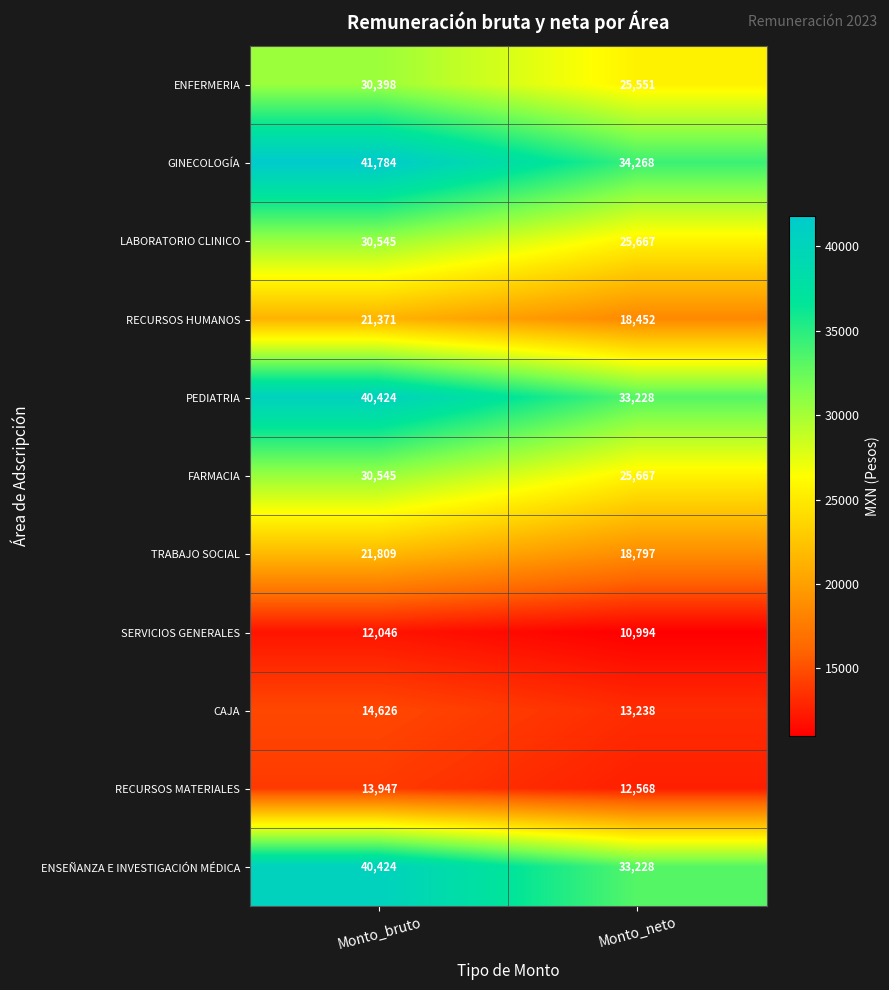

At how many categories does at least one series exceed 15257?

2